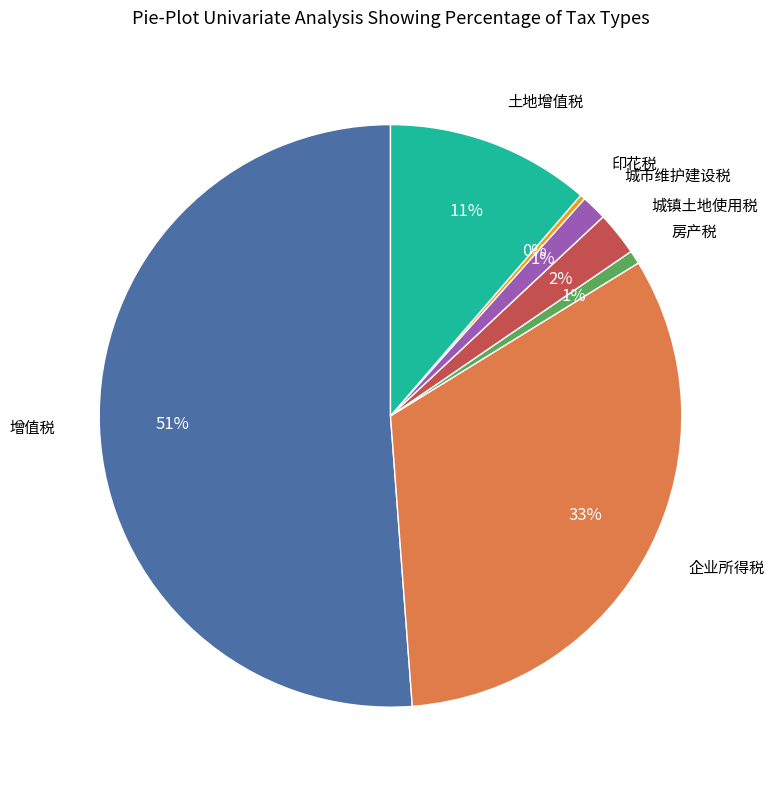

To the nearest percent, what is the average slice percentage?

14%